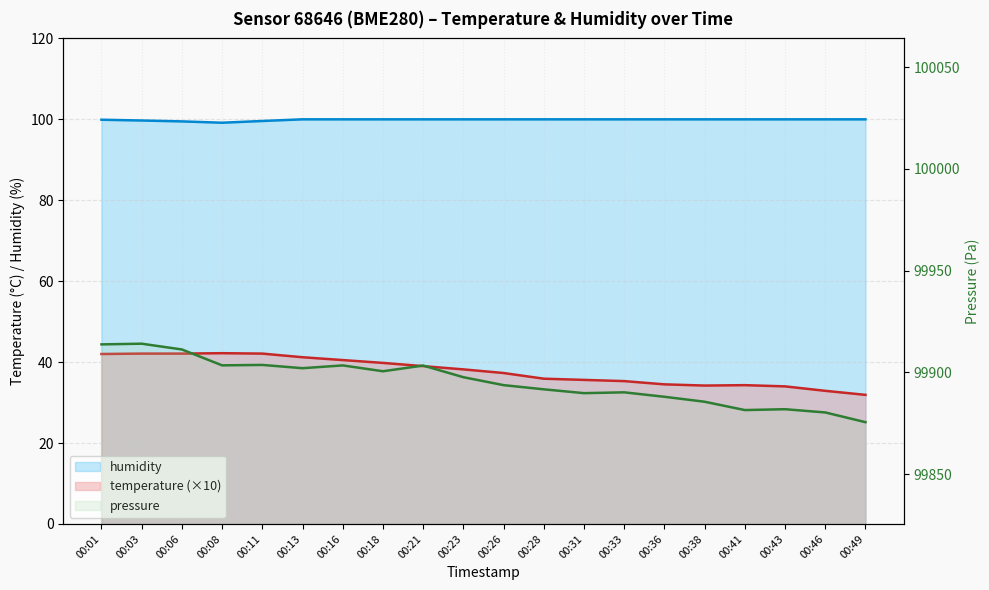

At how many categories does at least one series exceed 65?

20